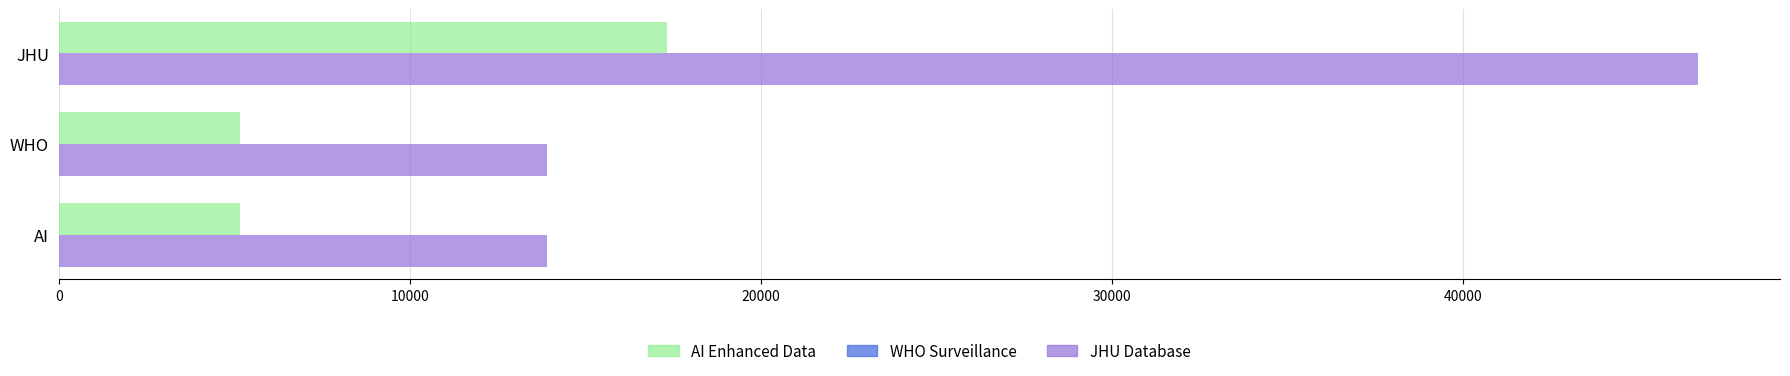

At which label is JHU Database closest to 30296?

AI